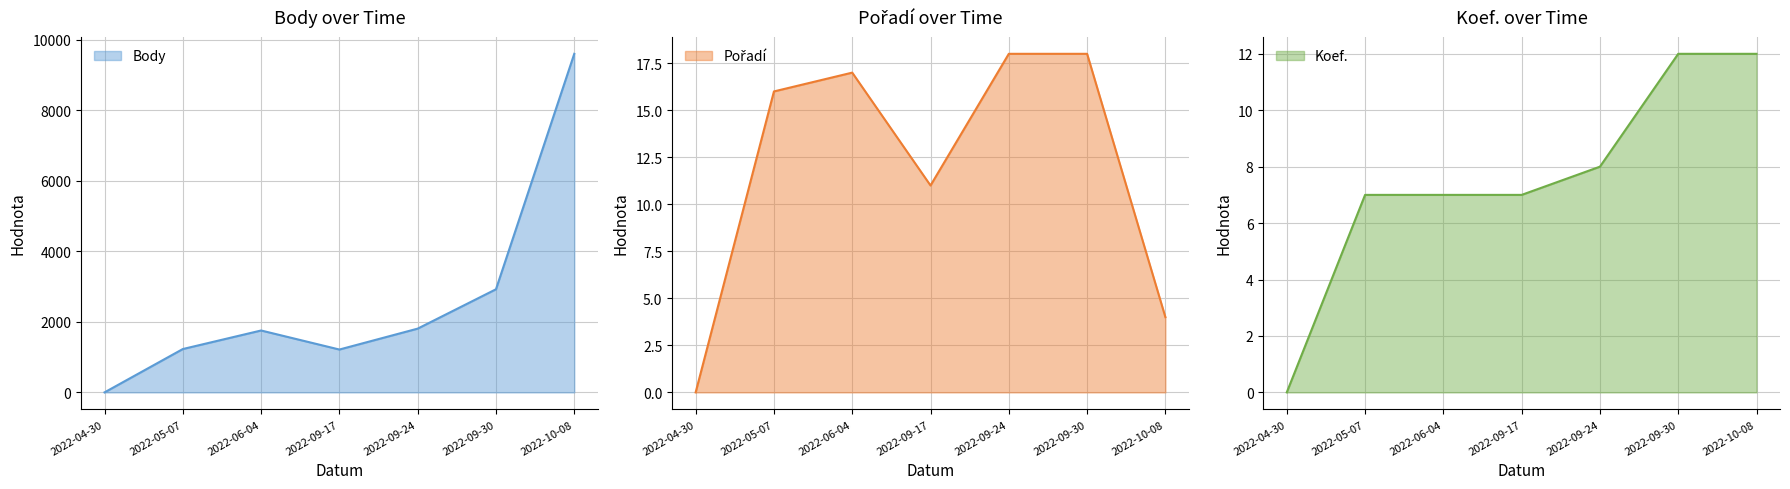

True or false: Koef. has a value of 12 at 2022-10-08.

True